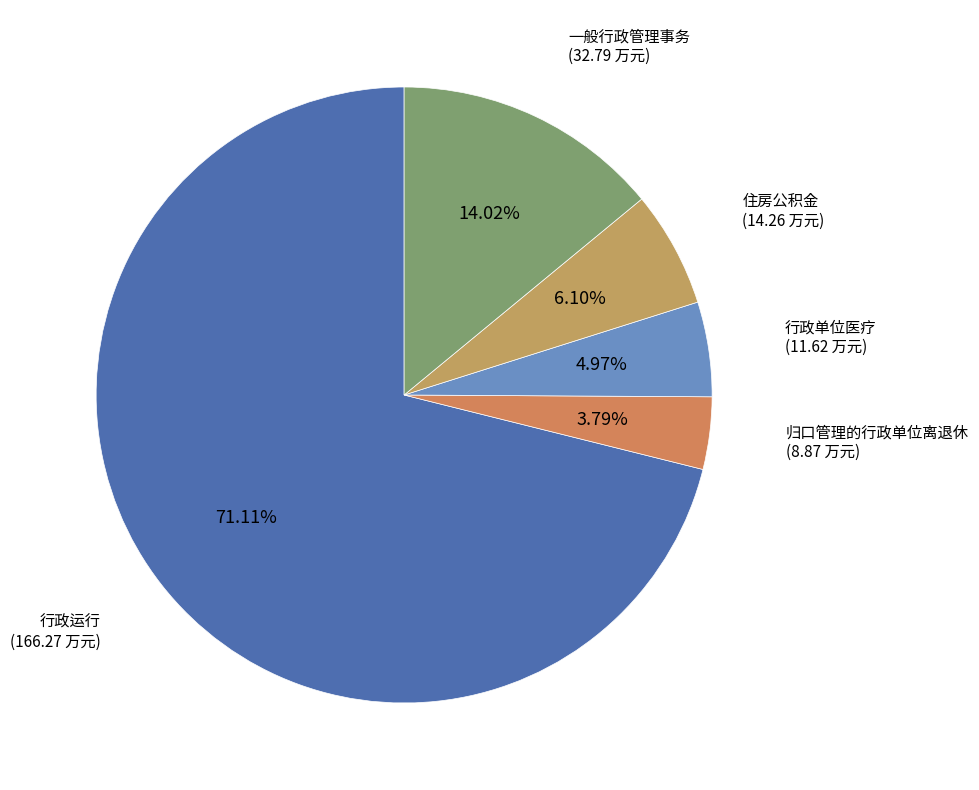

What percentage is the 行政运行 slice, to the nearest percent?

71%